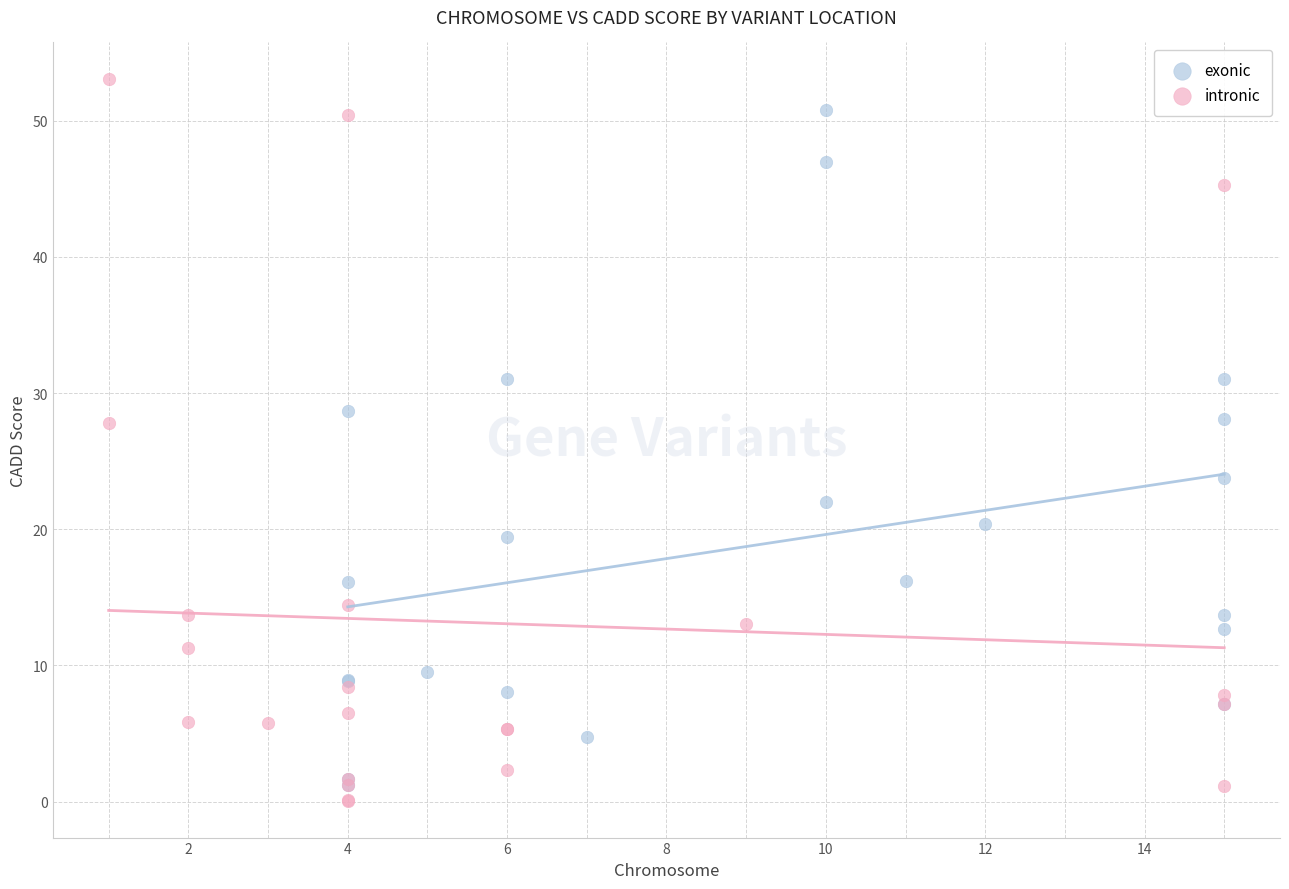

Which series has the largest Y range (max minus min)?

intronic